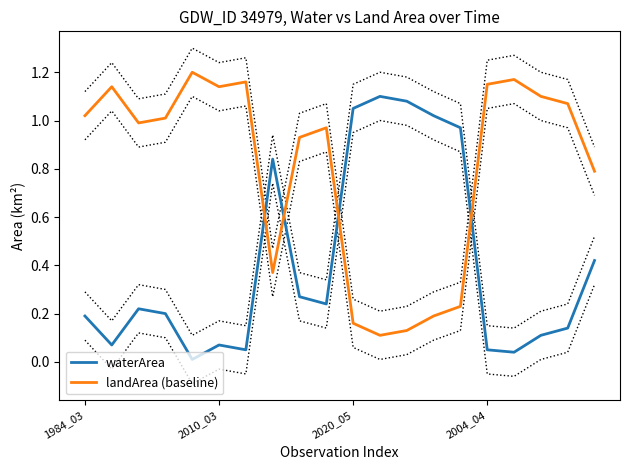

What is the spread (max minus min) of values at 14?

0.7